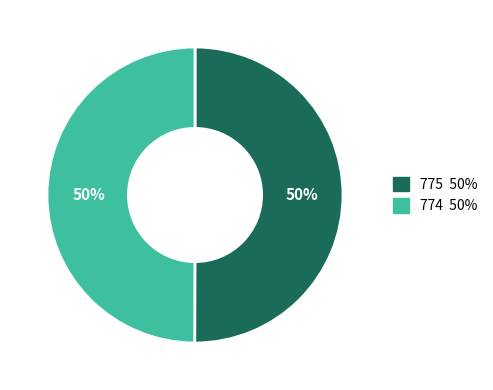

The 774 slice represents 63% of the pie. True or false?

False